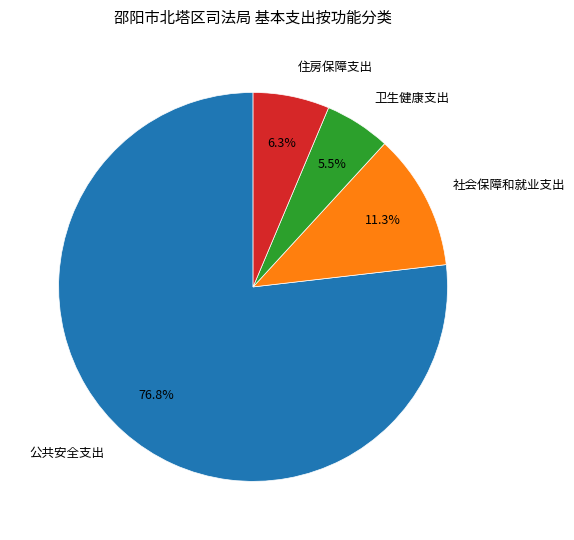

To the nearest percent, what is the difference between the 卫生健康支出 and 住房保障支出 slice percentages?

1%